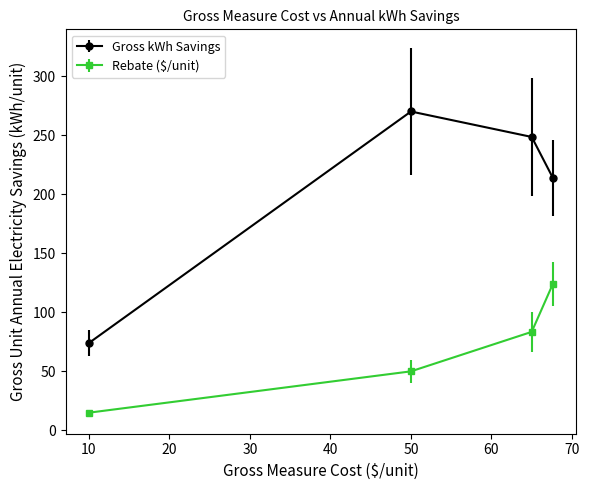

Which series has the largest total across all categories?

Gross kWh Savings